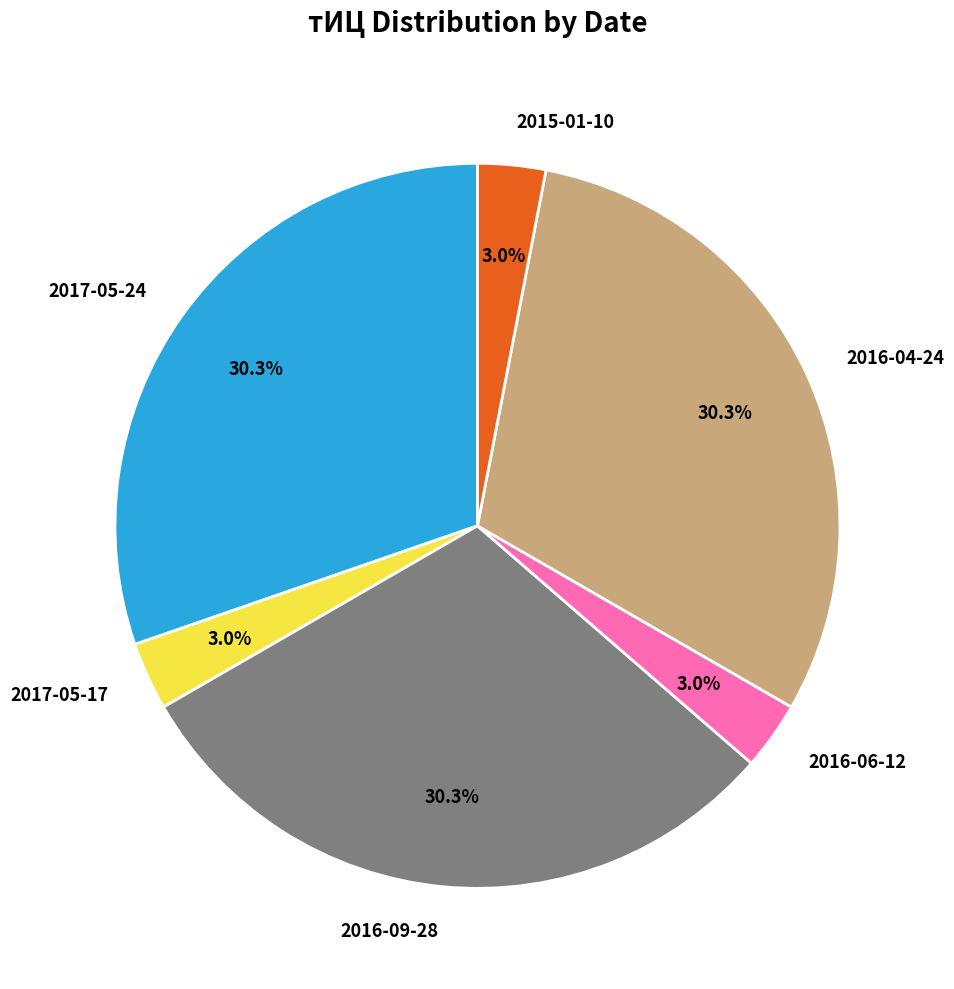

What percentage do 2017-05-17 and 2016-04-24 together represent?

33.3%